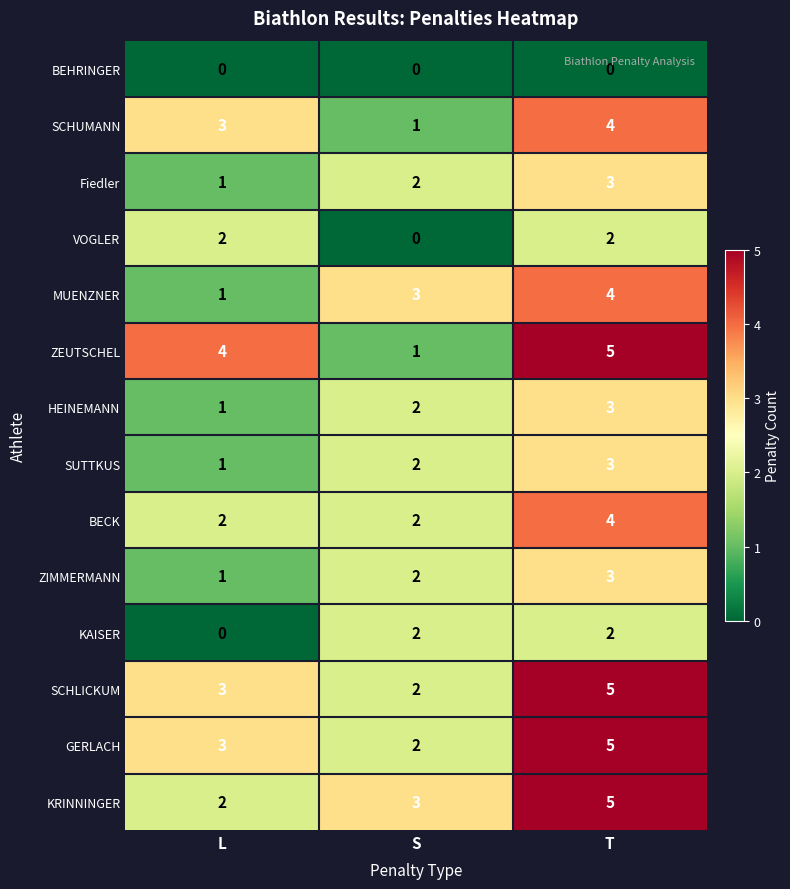

What is the difference between the maximum and minimum values in the ZEUTSCHEL series?

4